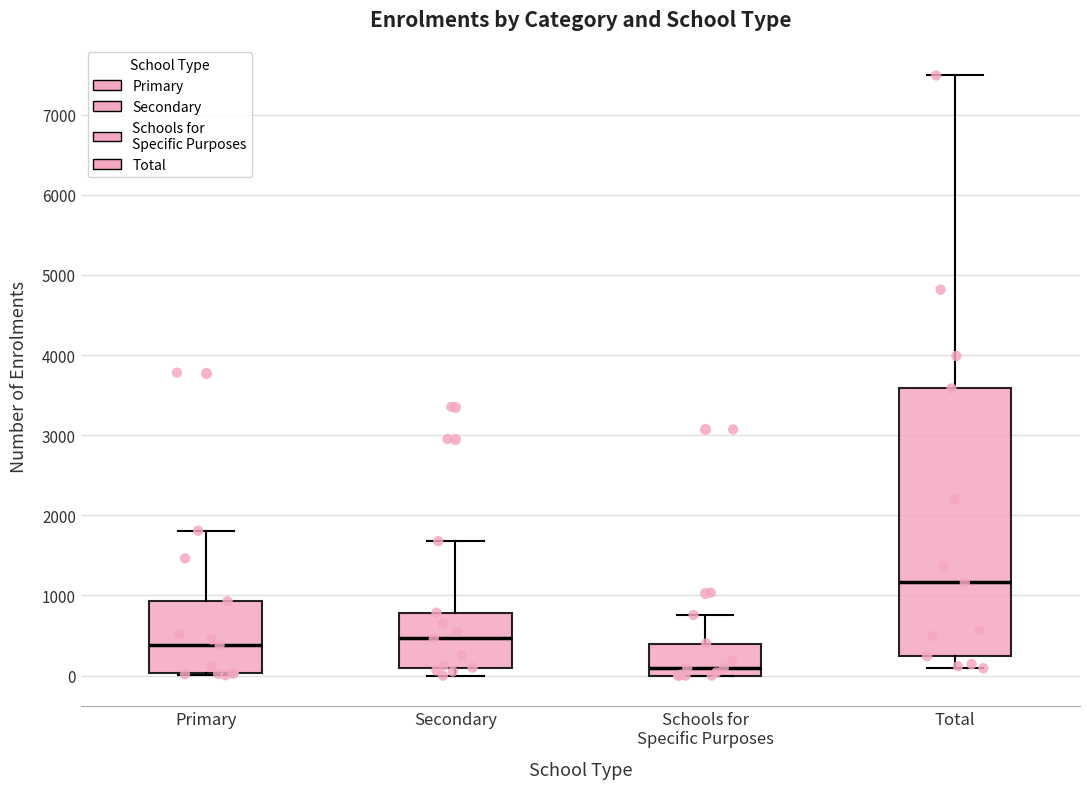

Which box's median line is the highest?

Total